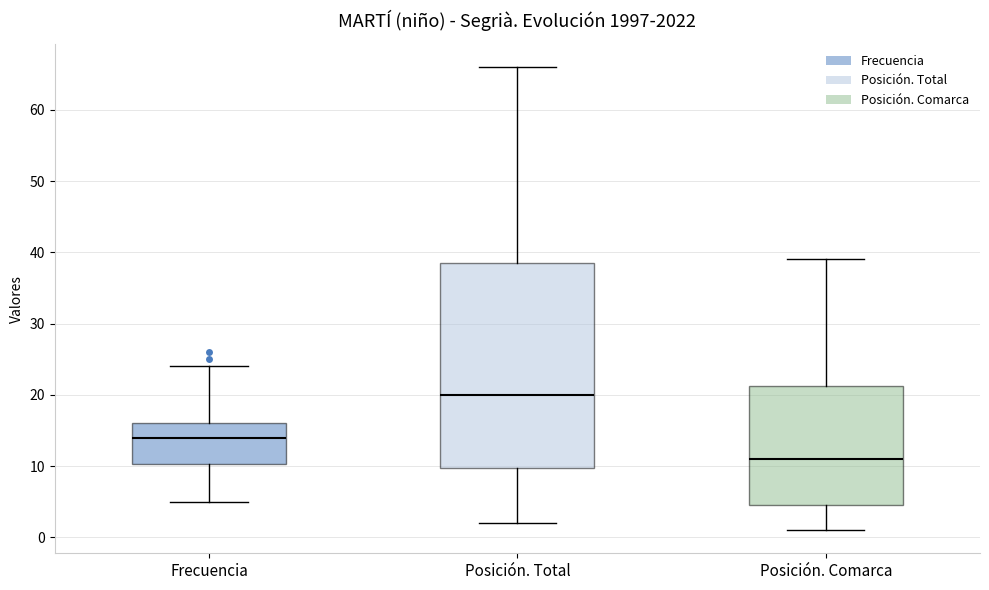

Which box has the highest median line?

Posición. Total